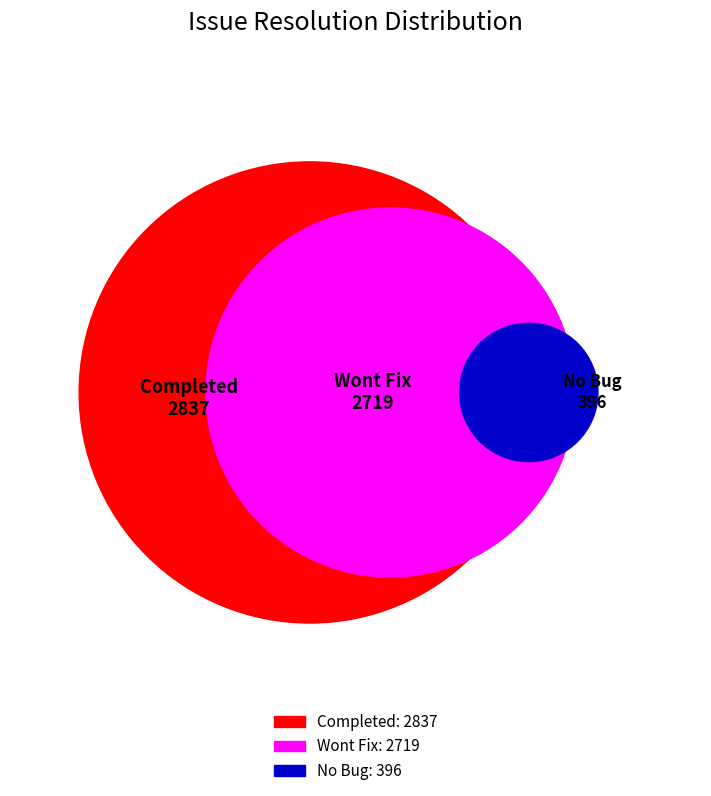

The Completed slice represents 48% of the pie. True or false?

True